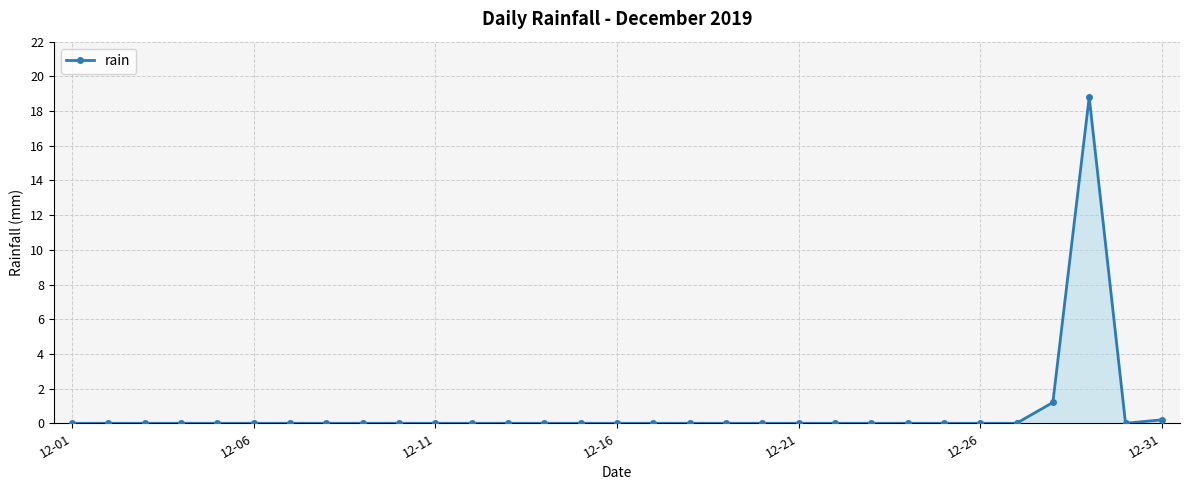

What is the maximum value shown in the chart?

18.8